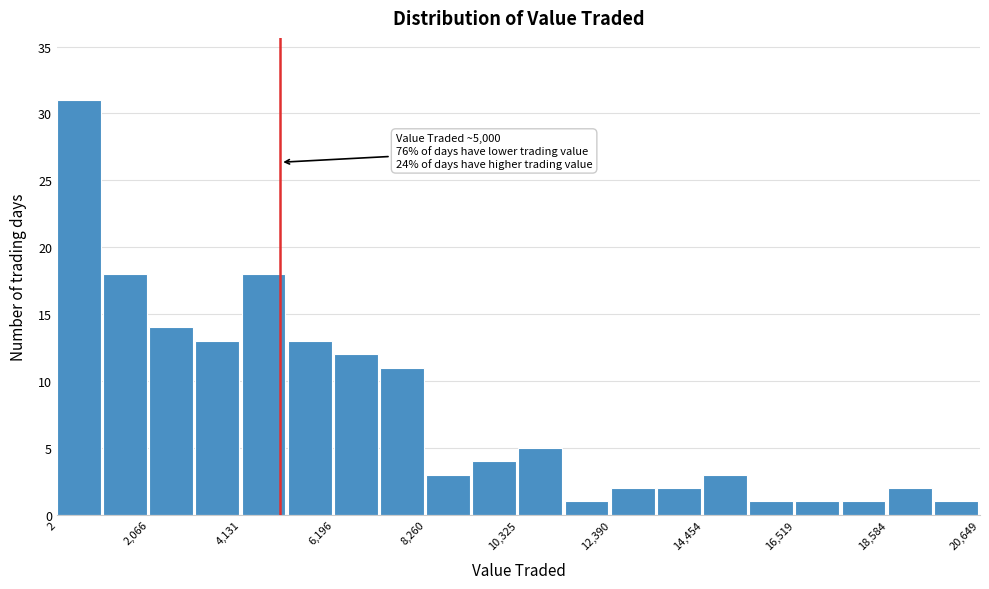

Around what value on the x-axis is the tallest bar? Give the approximate position of its centre, as read against the axis.

500